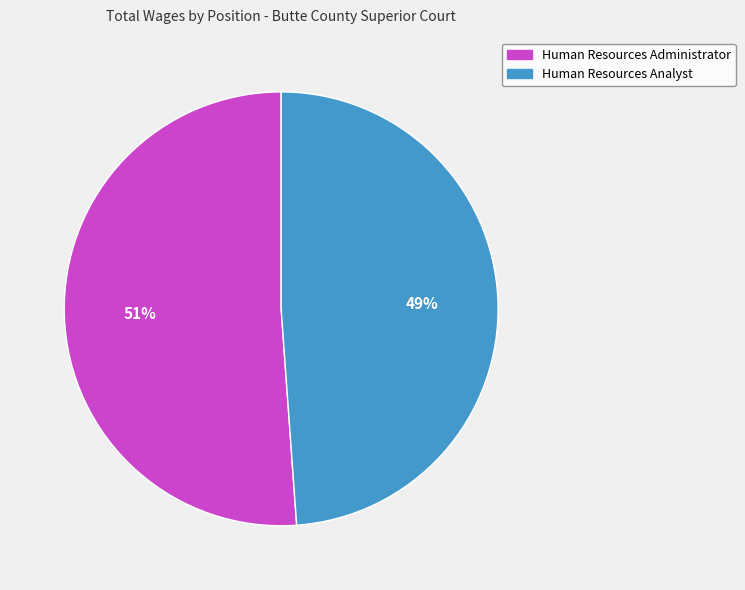

Is the sum of Human Resources Analyst and Human Resources Administrator greater than half?

Yes